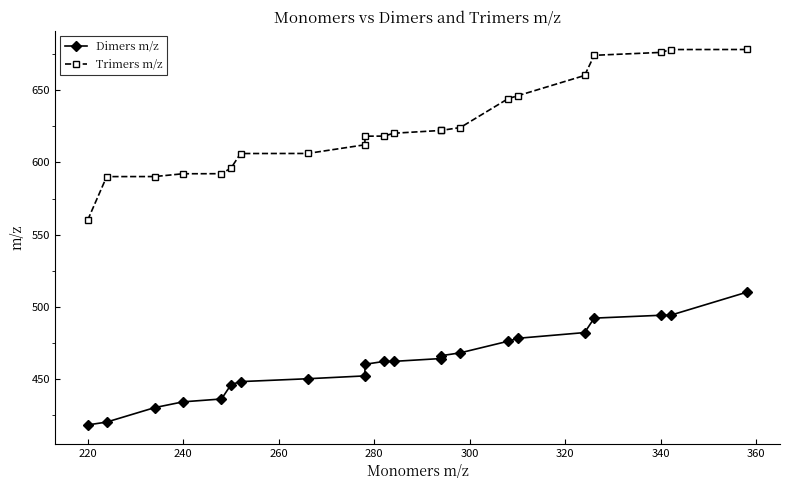

What is the value of the Trimers m/z point at the 9th from the left?

612.3